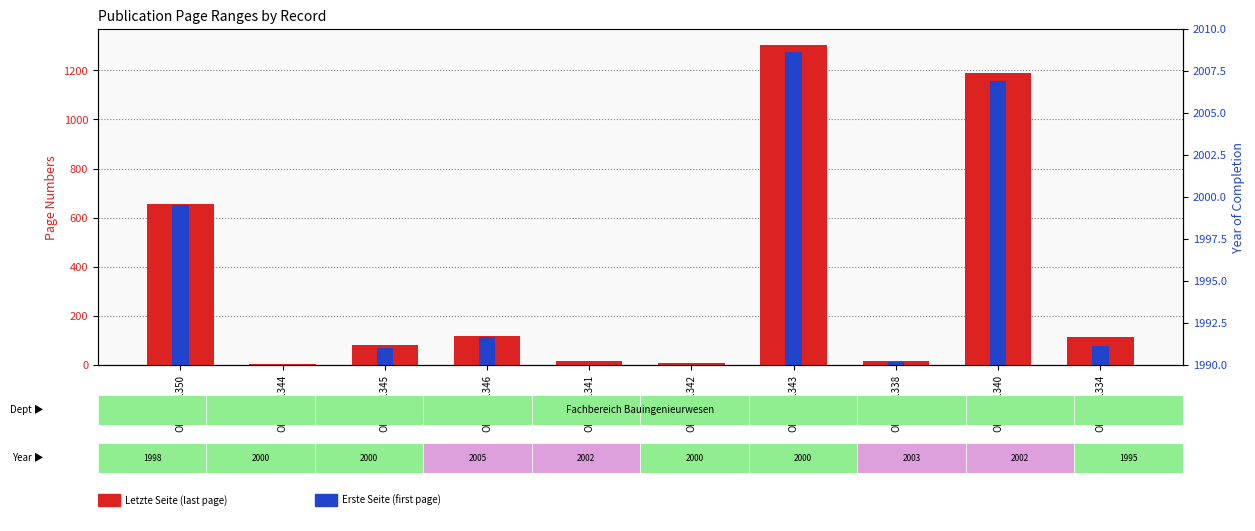

Which category has the highest value in the Erste Seite series?

OPUS4-1343